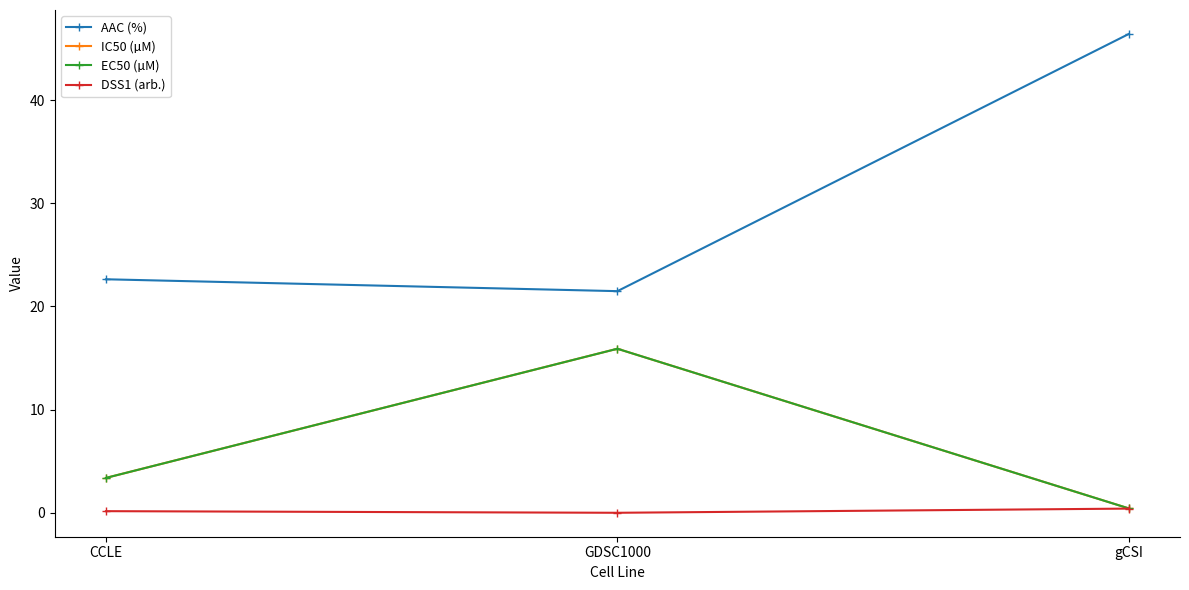

Which series changed the most between CCLE and gCSI?

AAC (%)